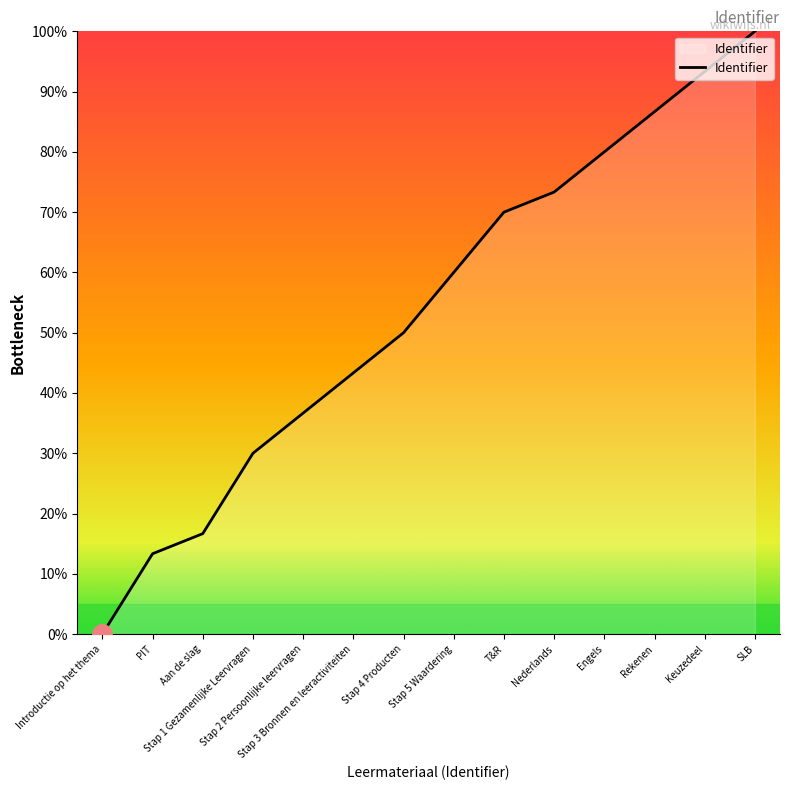

The value at Engels is 80.0. True or false?

True